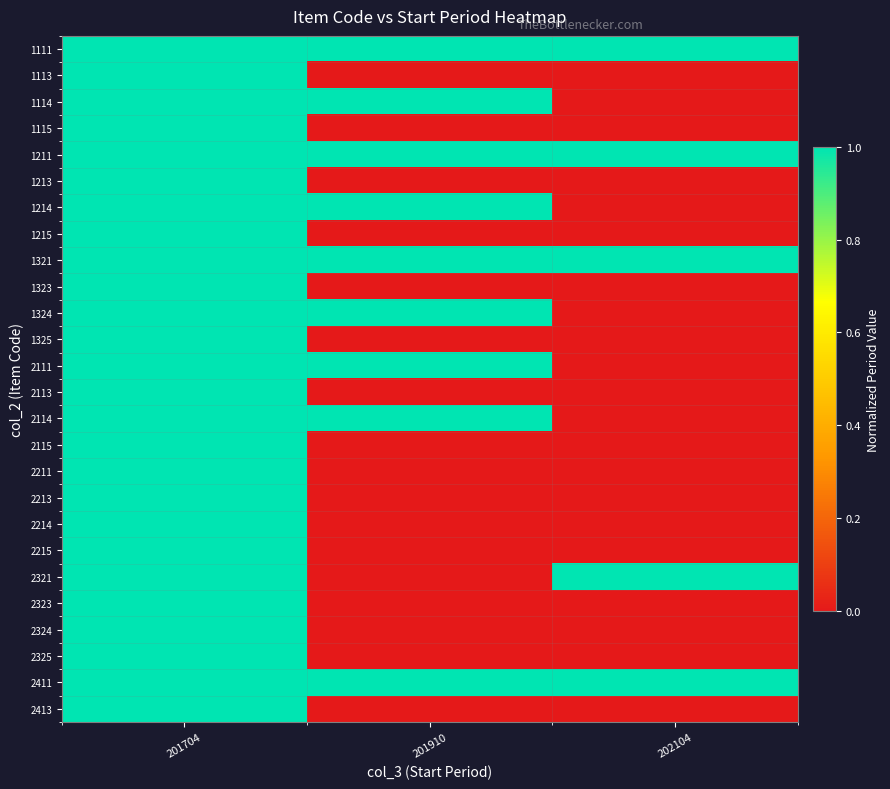

At how many categories does at least one series exceed 0?

3